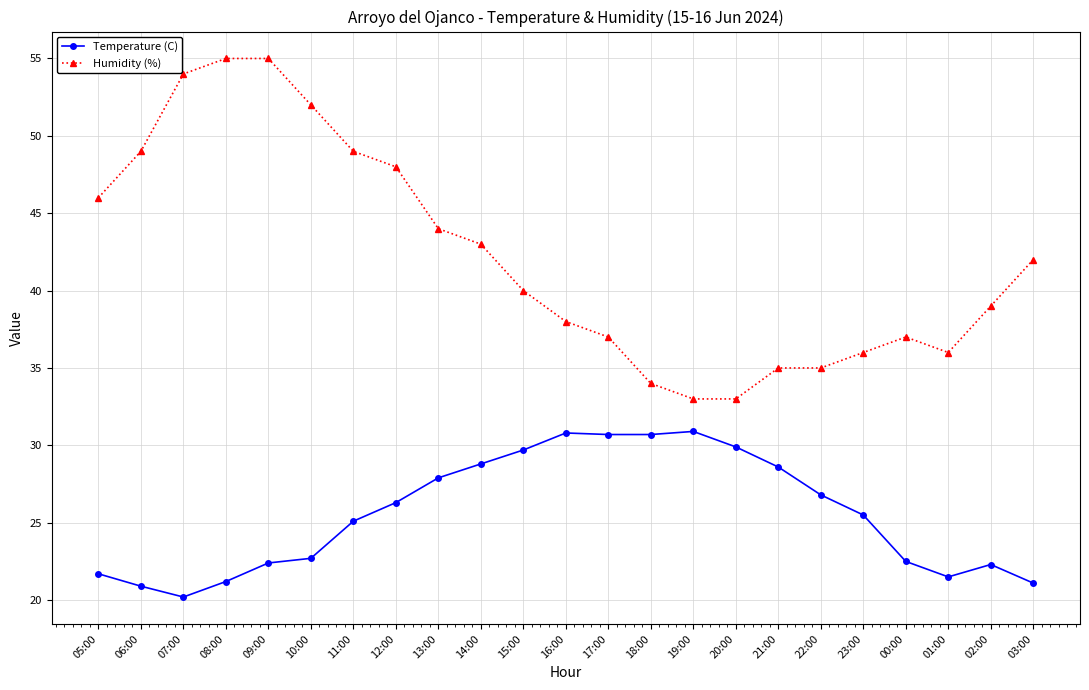

How many series are shown in this chart?

2